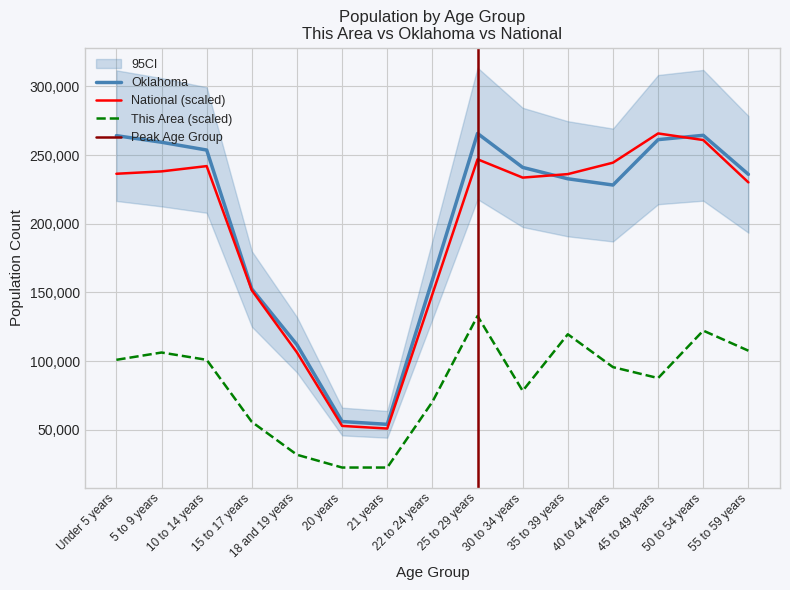

Which category has the lowest value in the Oklahoma series?

21 years